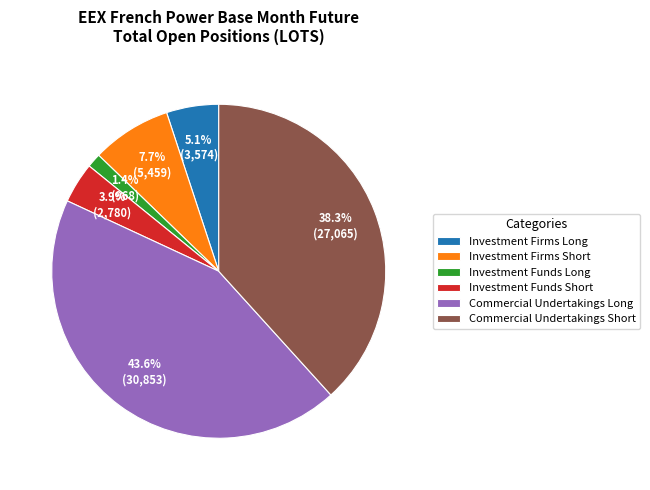

What portion of the pie excludes Investment Firms Long?

94.9%